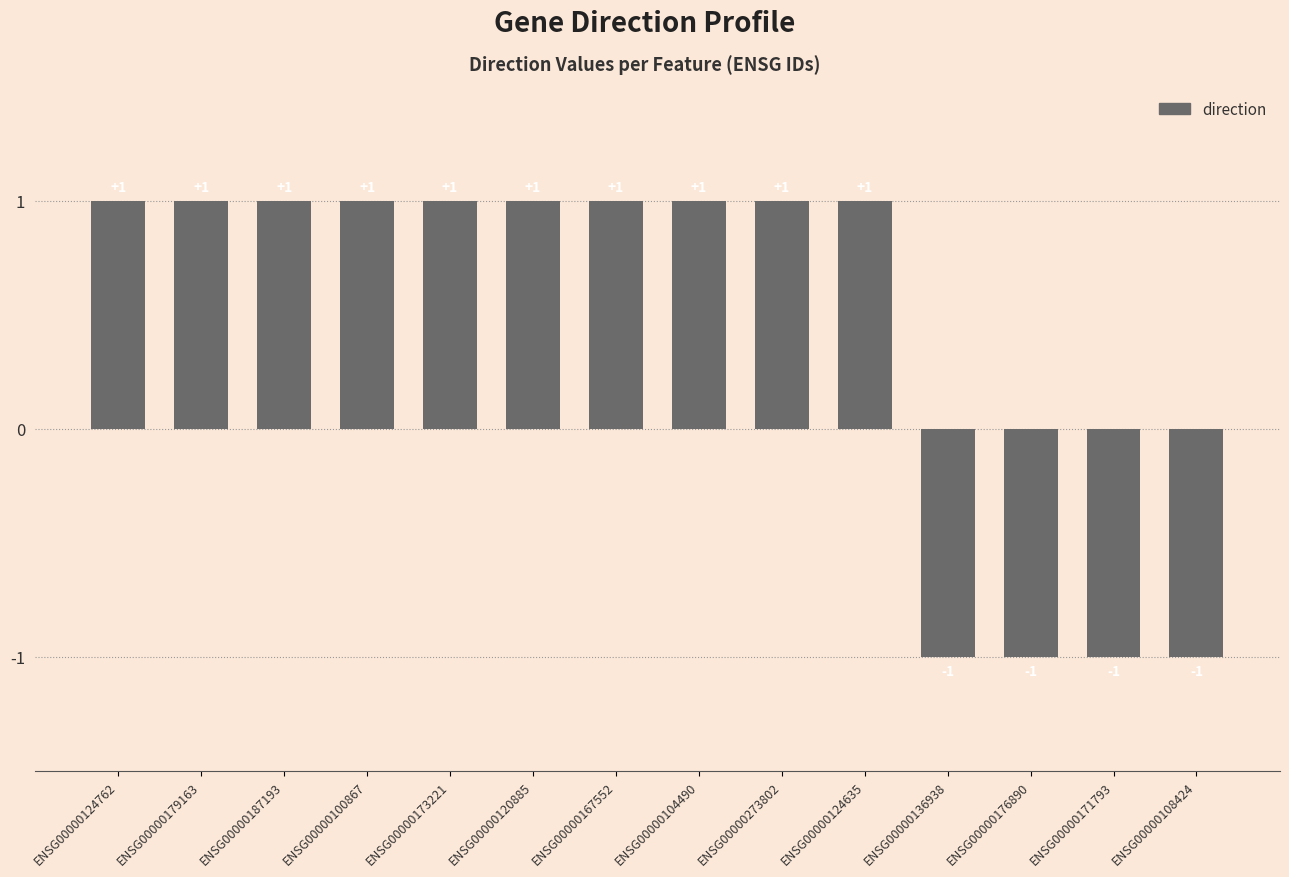

What is the label of the 11th bar from the right?

ENSG00000100867